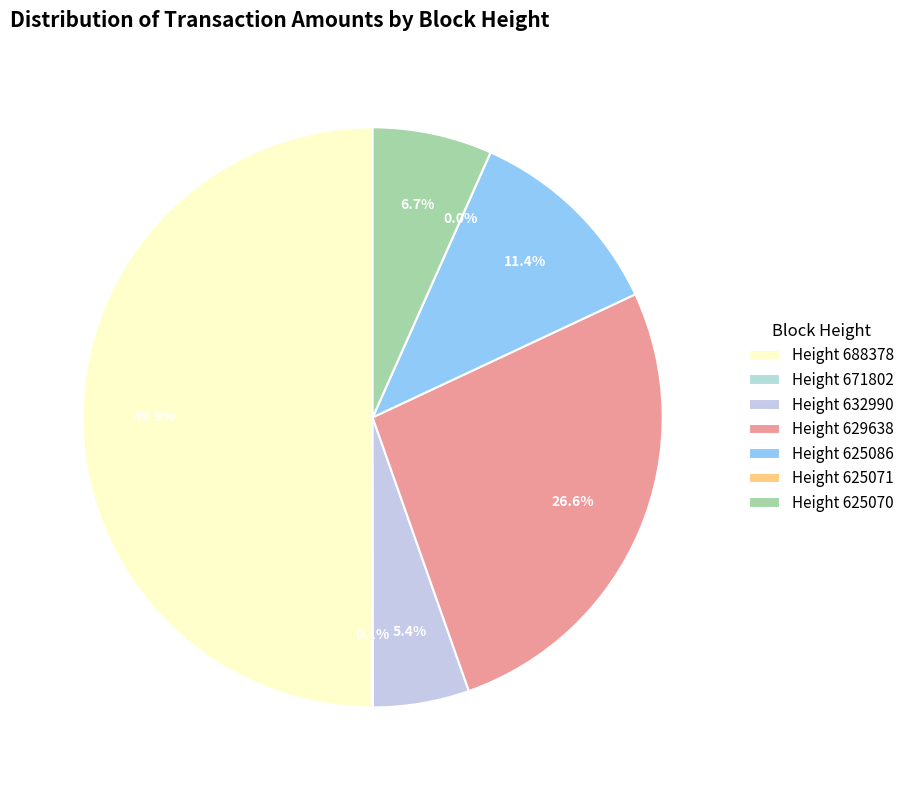

How many slices are in this pie chart?

7